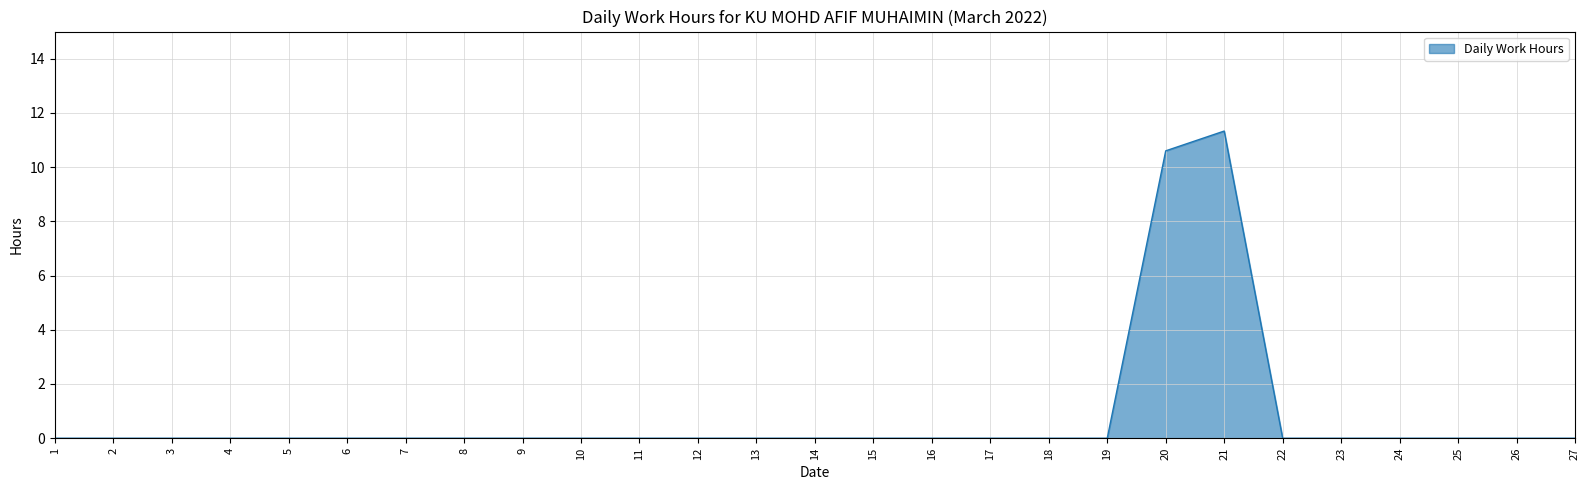

True or false: the data shows 3.5 at 7.

False